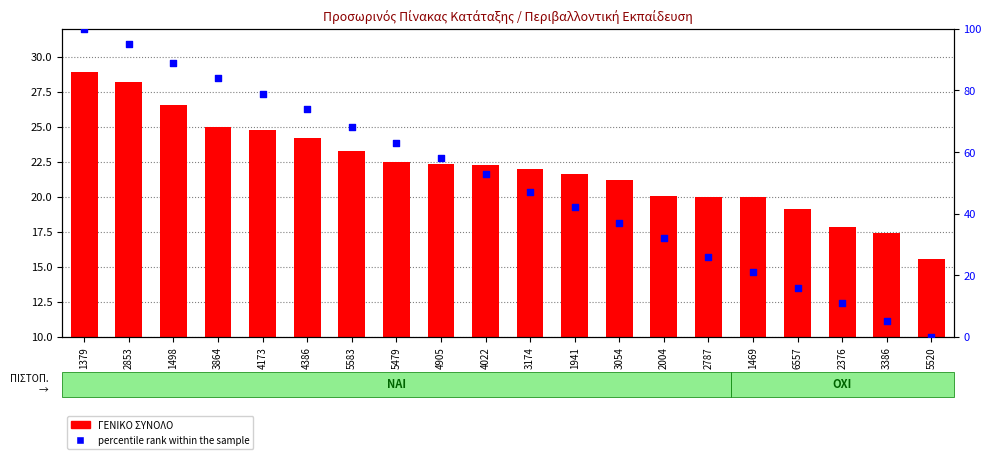

What are all the series names shown in the legend?

ΓΕΝΙΚΟ ΣΥΝΟΛΟ, percentile rank within the sample